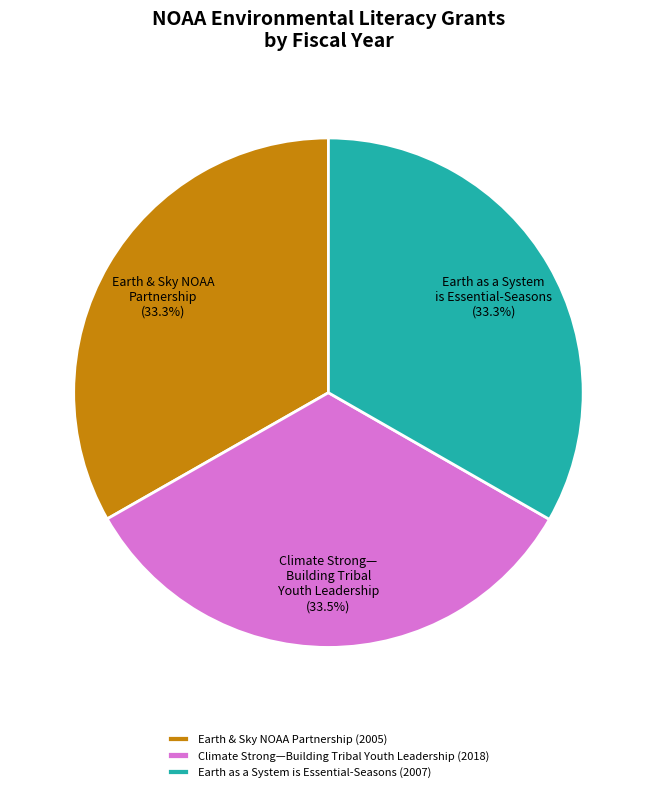

The Climate Strong—Building Tribal Youth Leadership slice represents 24% of the pie. True or false?

False